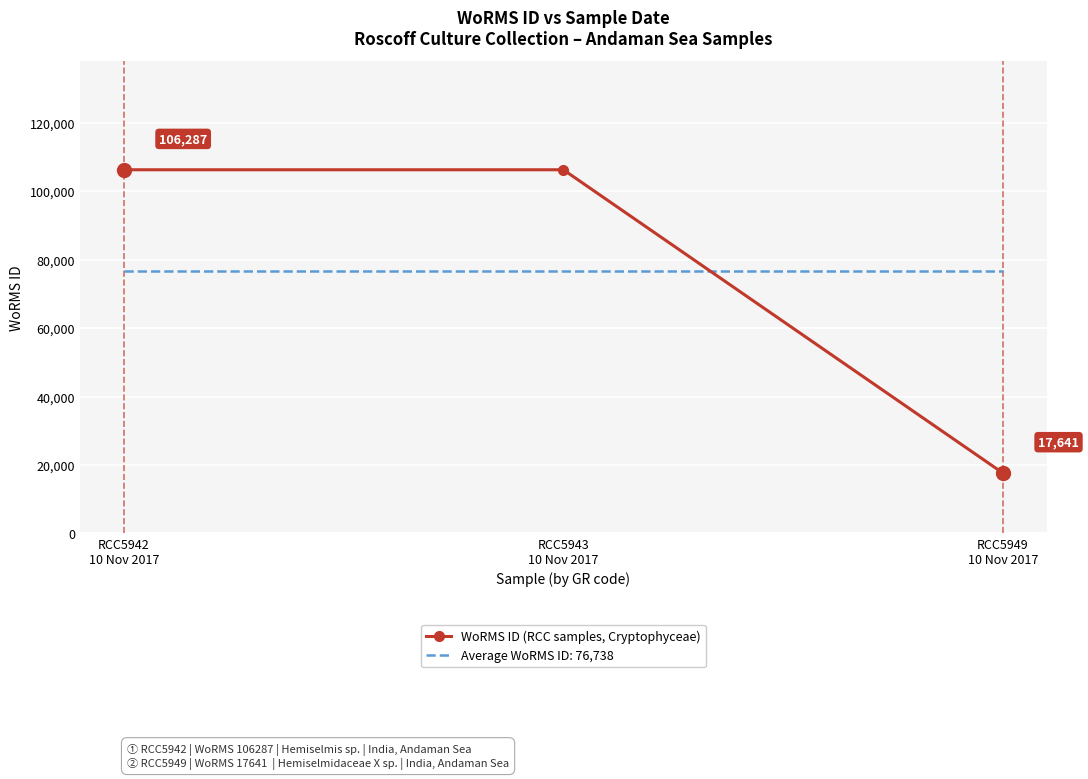

Rank the series by their maximum value, from lowest to highest.

Average WoRMS ID: 76,738, WoRMS ID (RCC samples, Cryptophyceae)